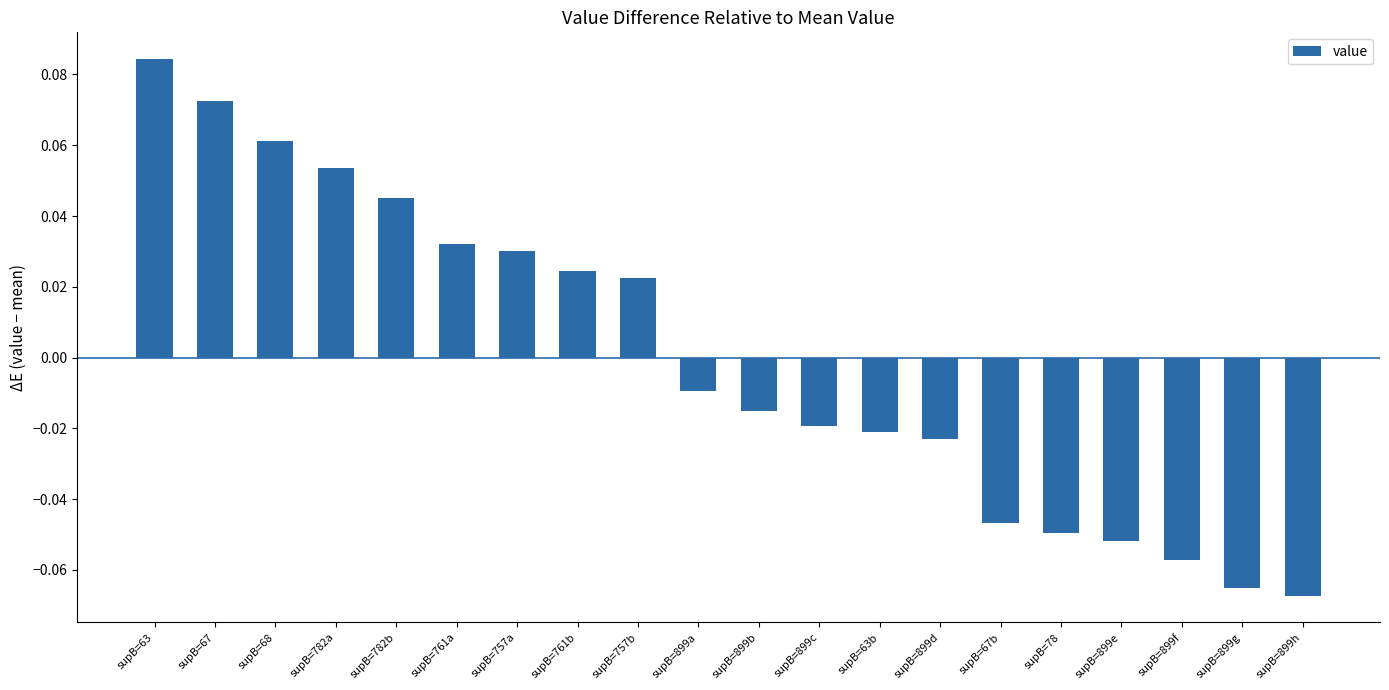

What position from the right is supB=63?

20